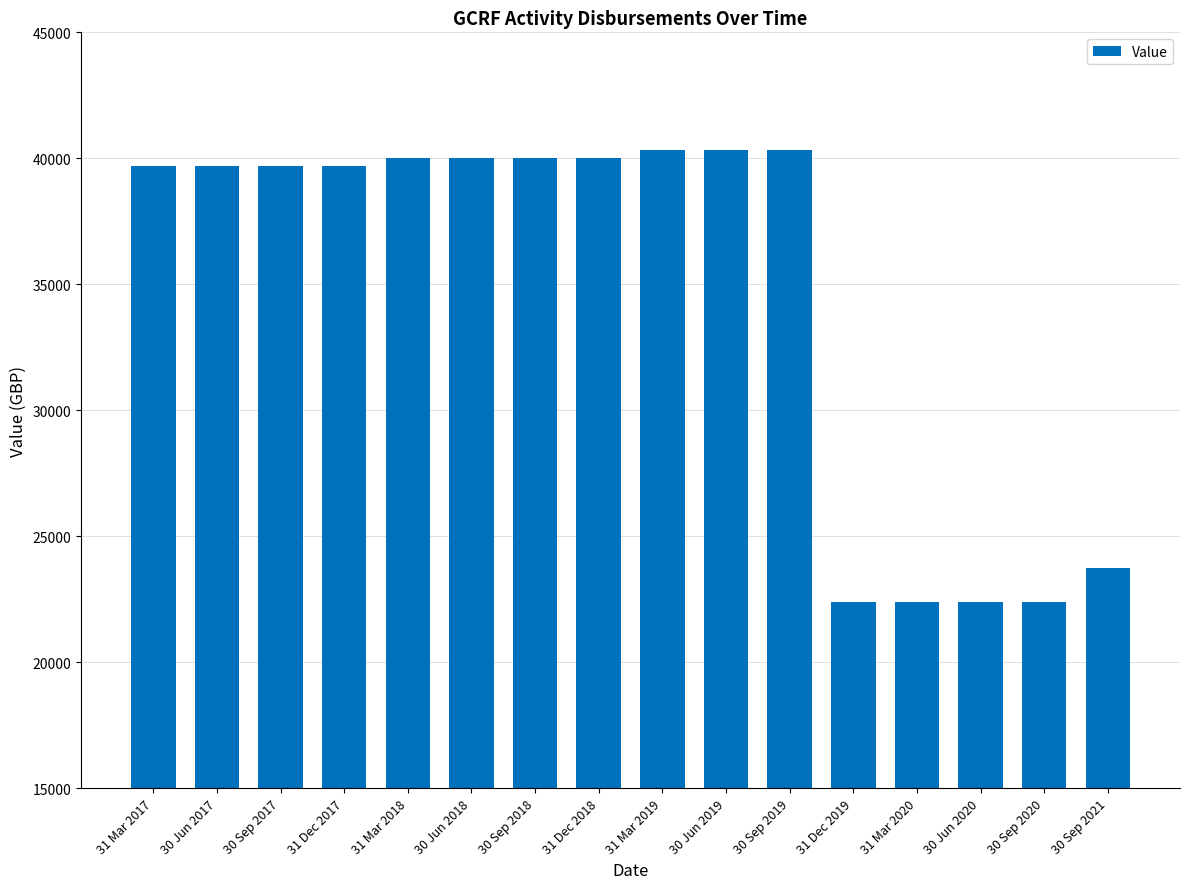

What is the minimum value shown in the chart?

22411.0